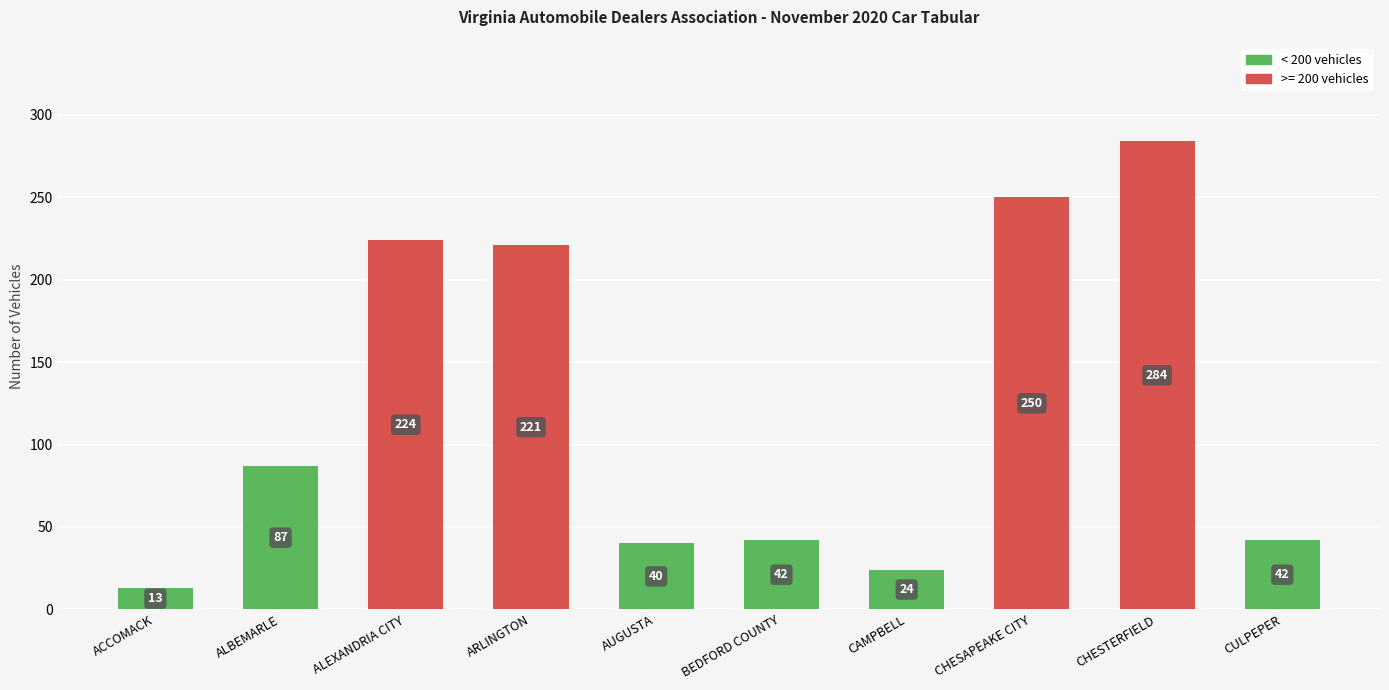

What is the ratio of the value at ACCOMACK to the value at CHESAPEAKE CITY?

0.1